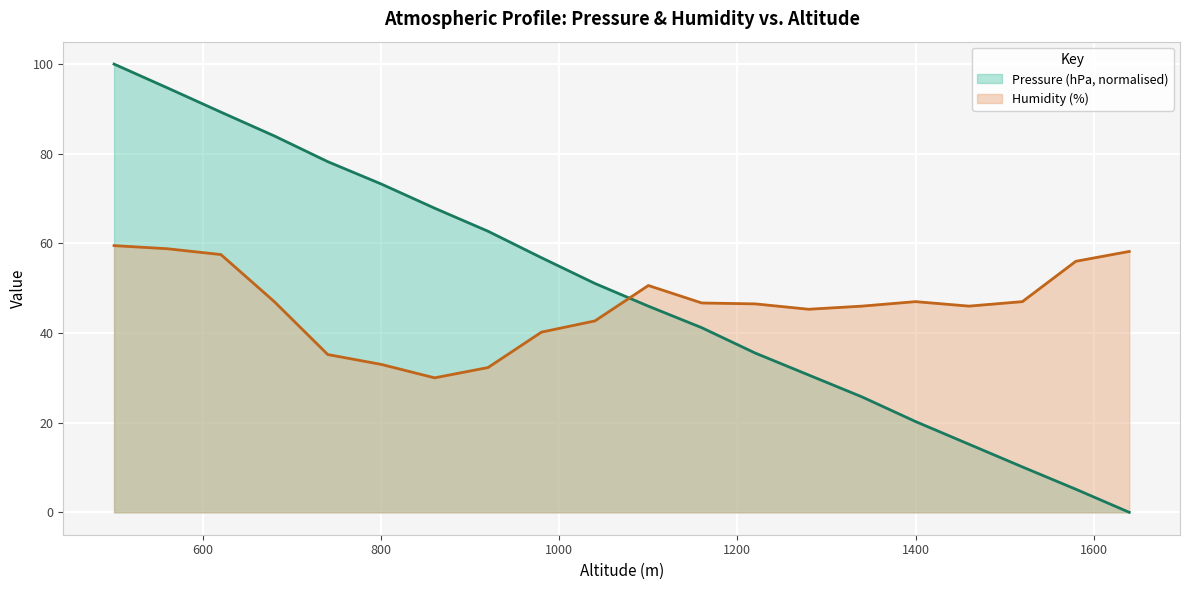

Which series has the largest range (max minus min)?

Pressure (hPa, normalised)